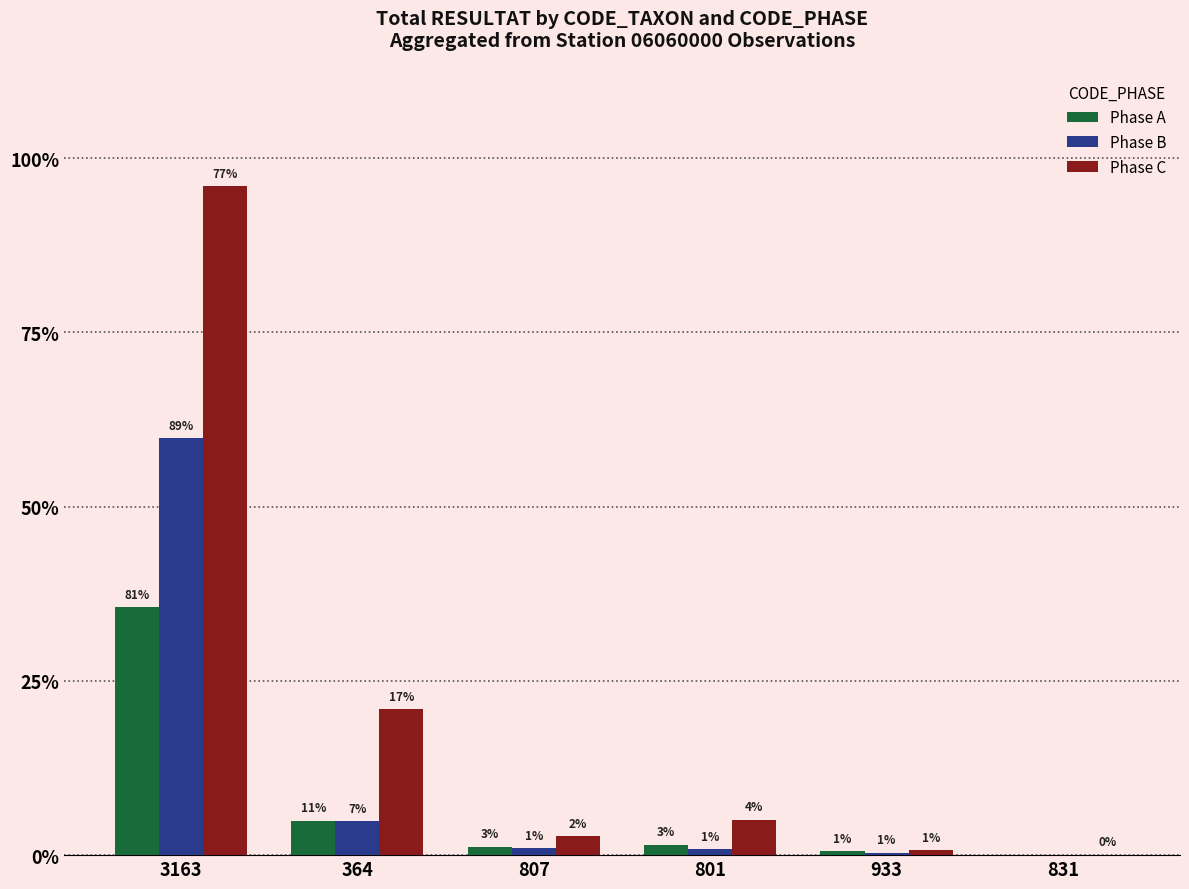

What are all the series names shown in the legend?

Phase A, Phase B, Phase C